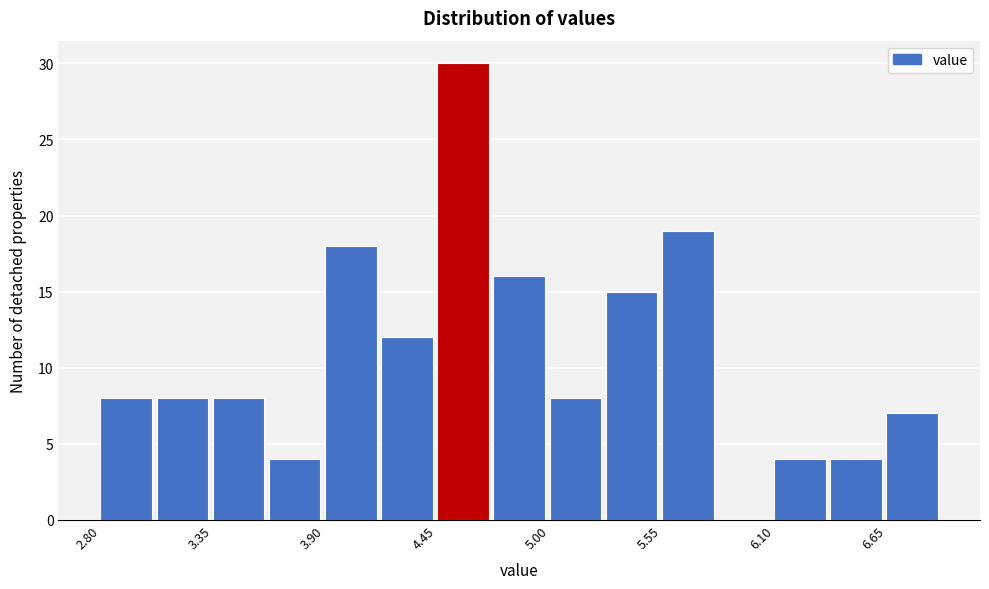

Around what value on the x-axis is the tallest bar? Give the approximate position of its centre, as read against the axis.

4.6